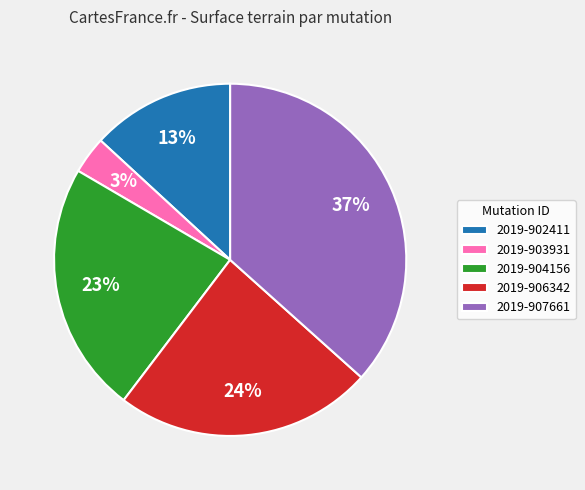

Combined, do 2019-902411 and 2019-904156 account for over 50%?

No